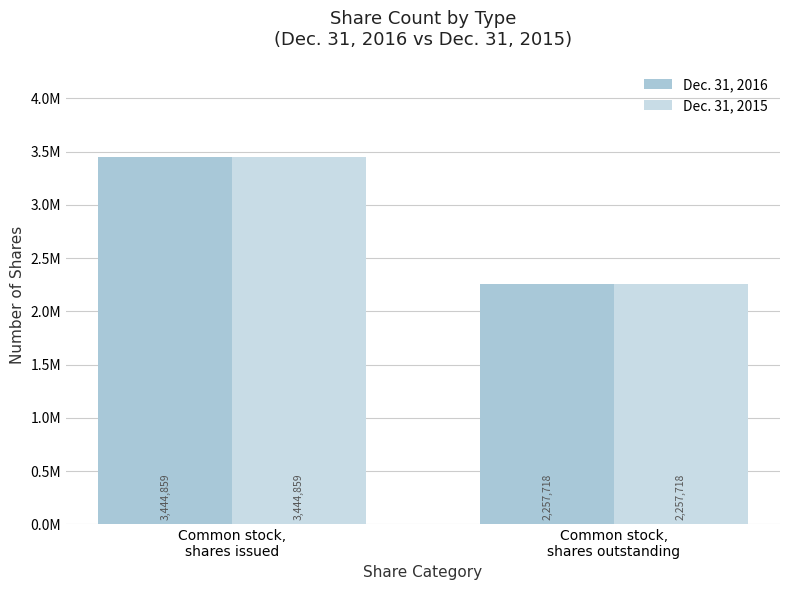

At how many categories does at least one series exceed 2463995?

1